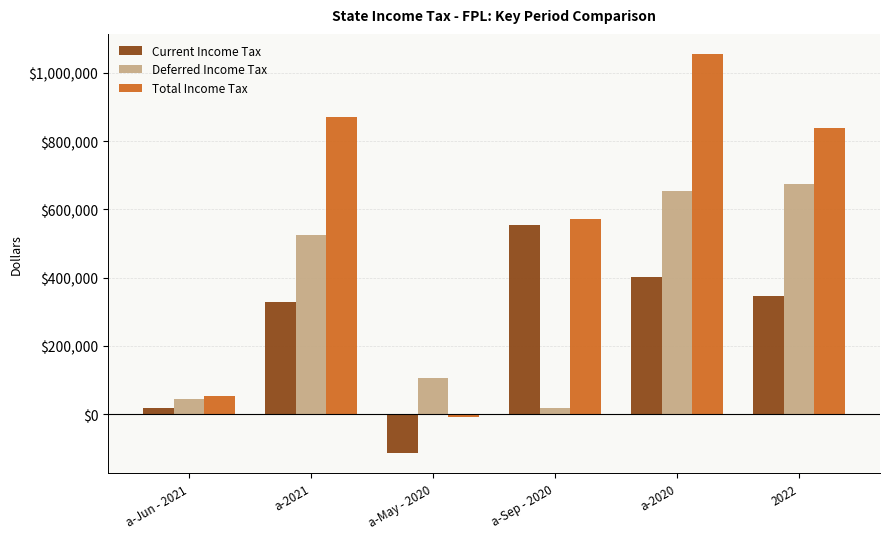

Which series has the largest range (max minus min)?

Total Income Tax